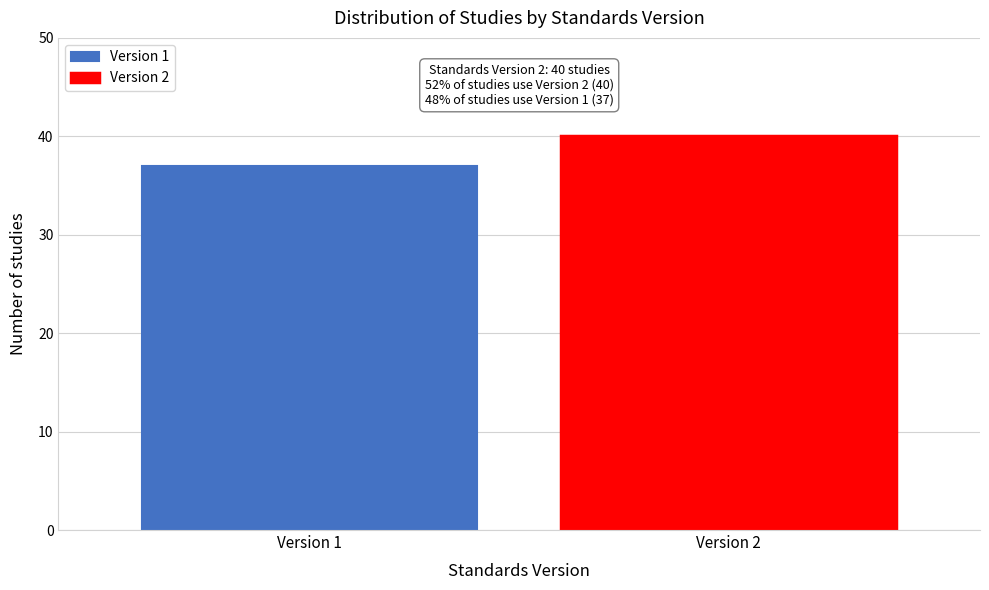

Reading left to right, extract all data points from this chart.

Version 1=37	Version 2=40